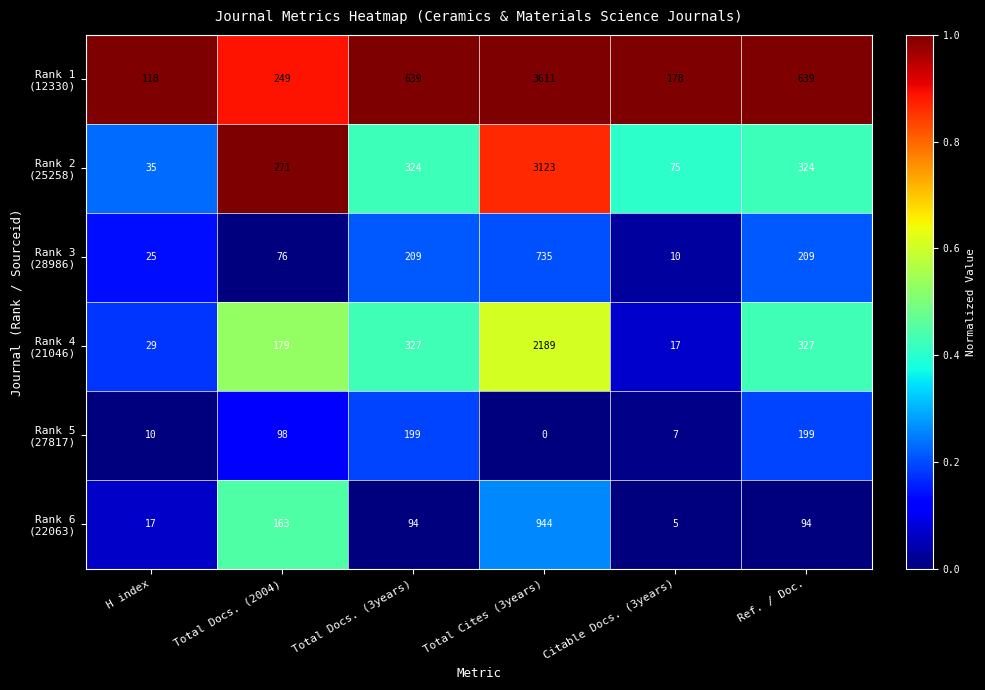

At which category is the sum across all series the highest?

Total Cites (3years)